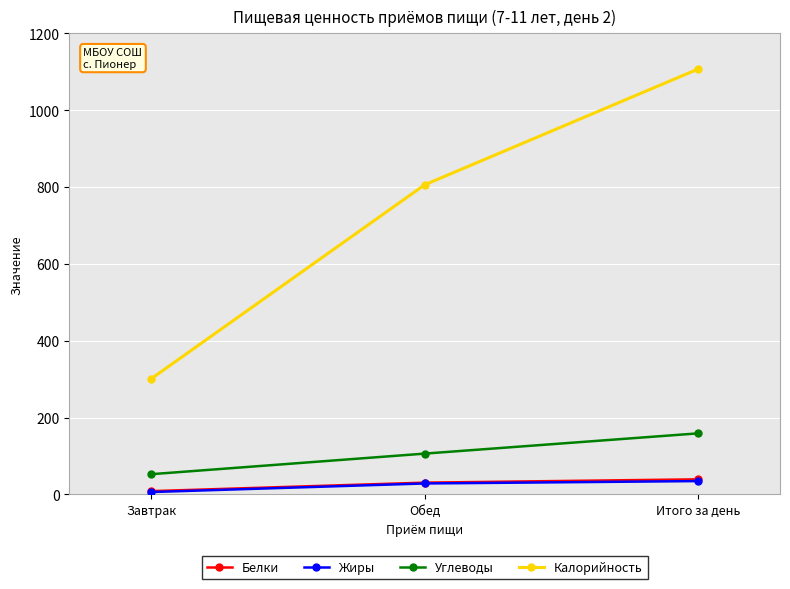

What are all the series names shown in the legend?

Белки, Жиры, Углеводы, Калорийность